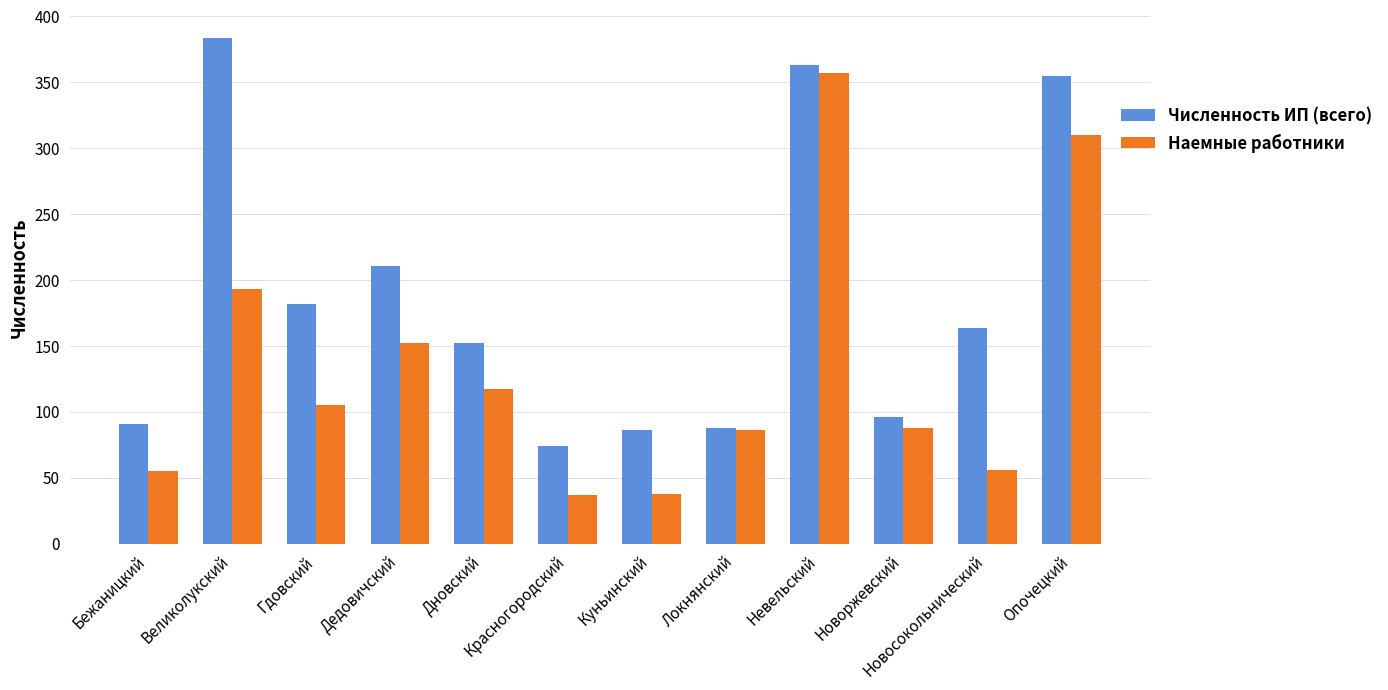

What is the value of the Численность ИП (всего) bar at the 7th from the left?

86